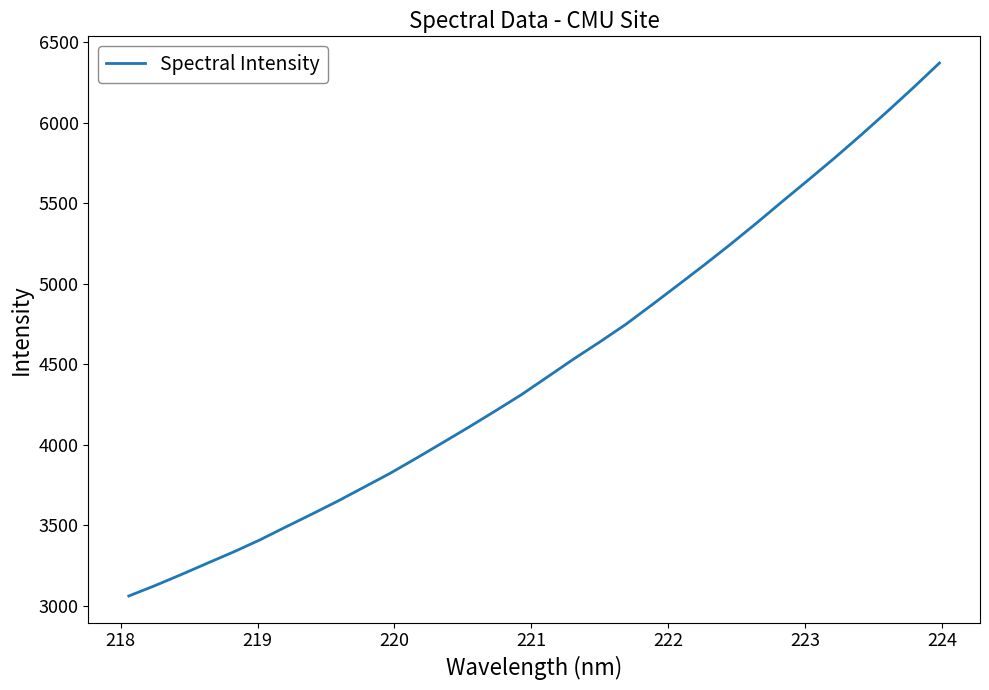

True or false: the data has more than 2 interior local peaks.

False